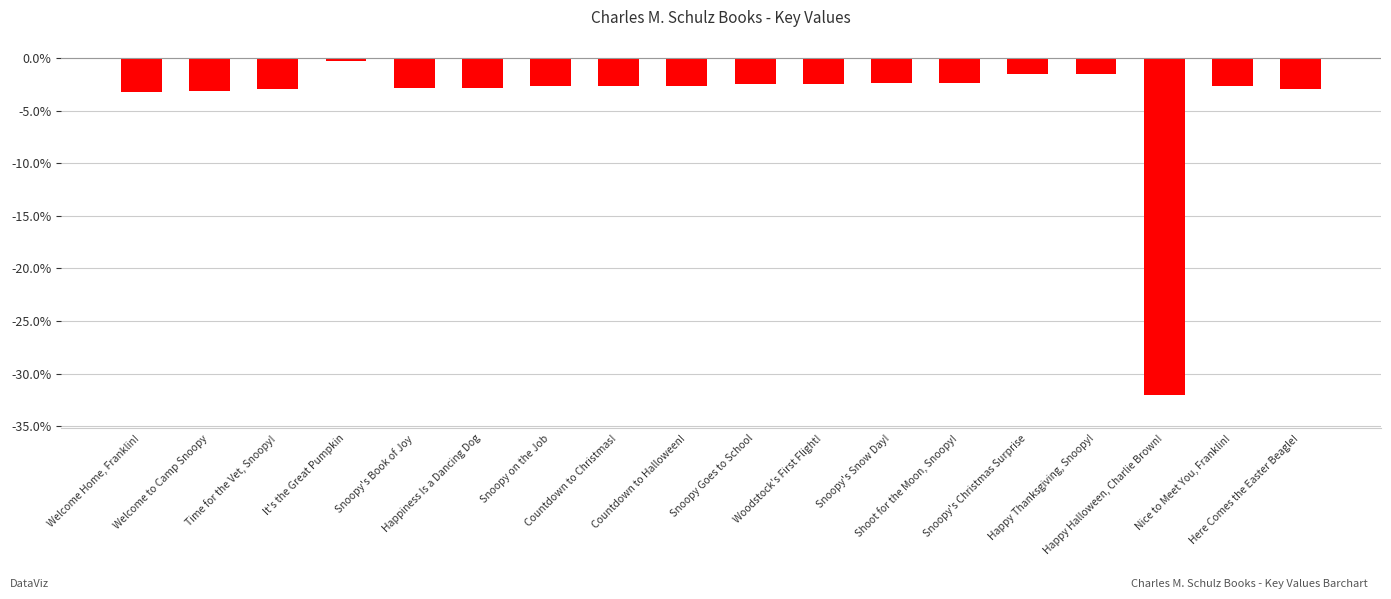

True or false: the data shows -2.4 at Shoot for the Moon, Snoopy!.

True